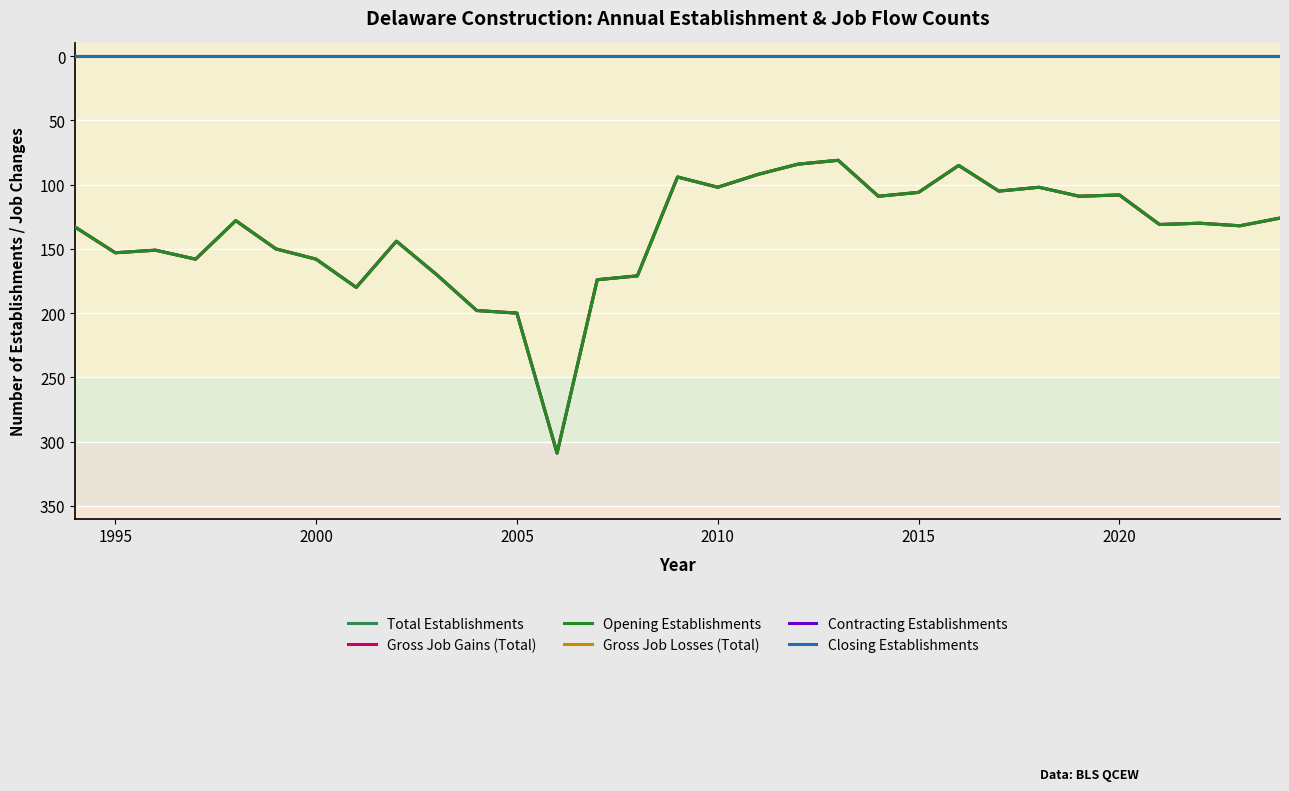

Does the chart display data point markers on the line(s)?

No